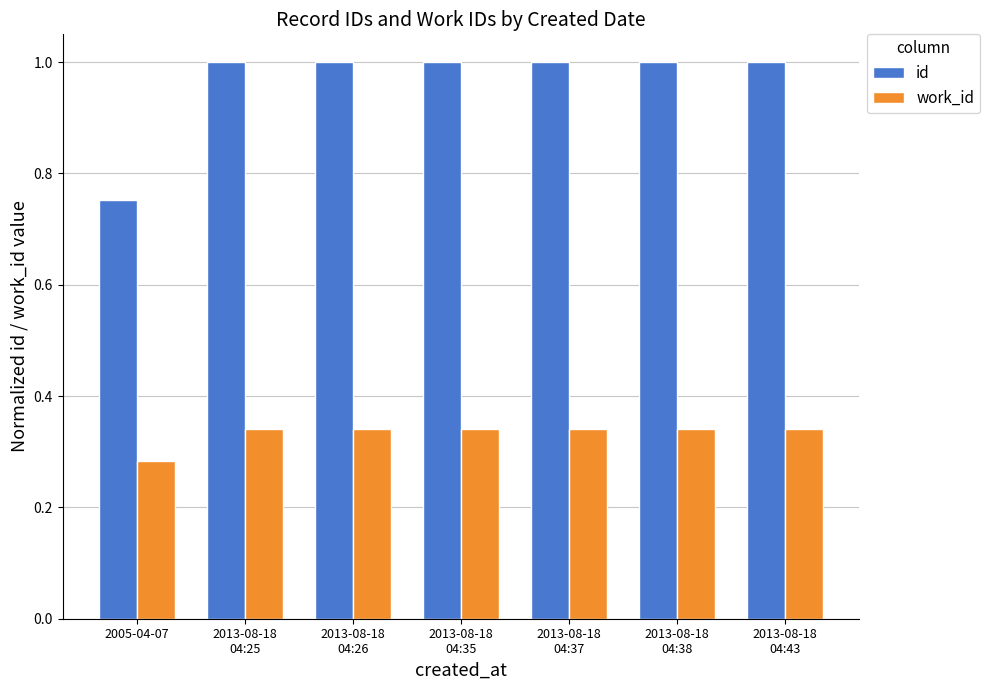

How many bars are there in total?

14